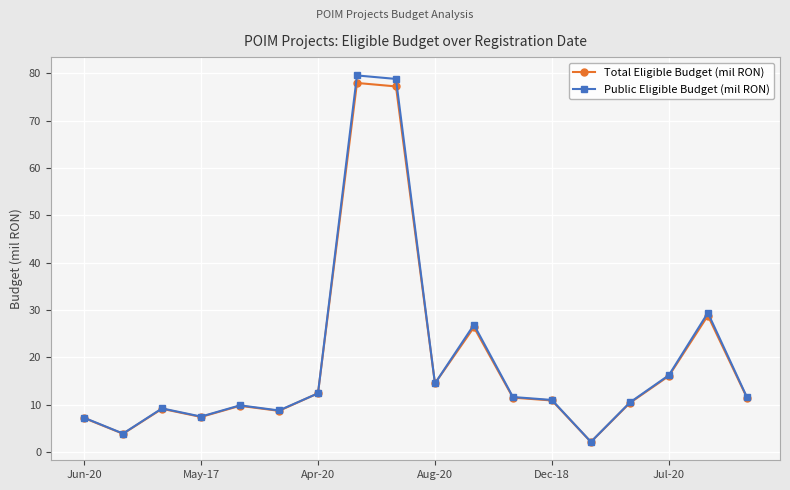

What is the greatest value displayed?

79.6